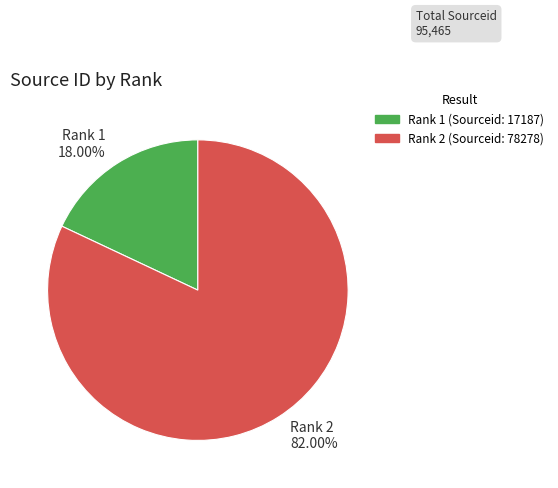

Rank the categories by value from lowest to highest.

Rank 1, Rank 2